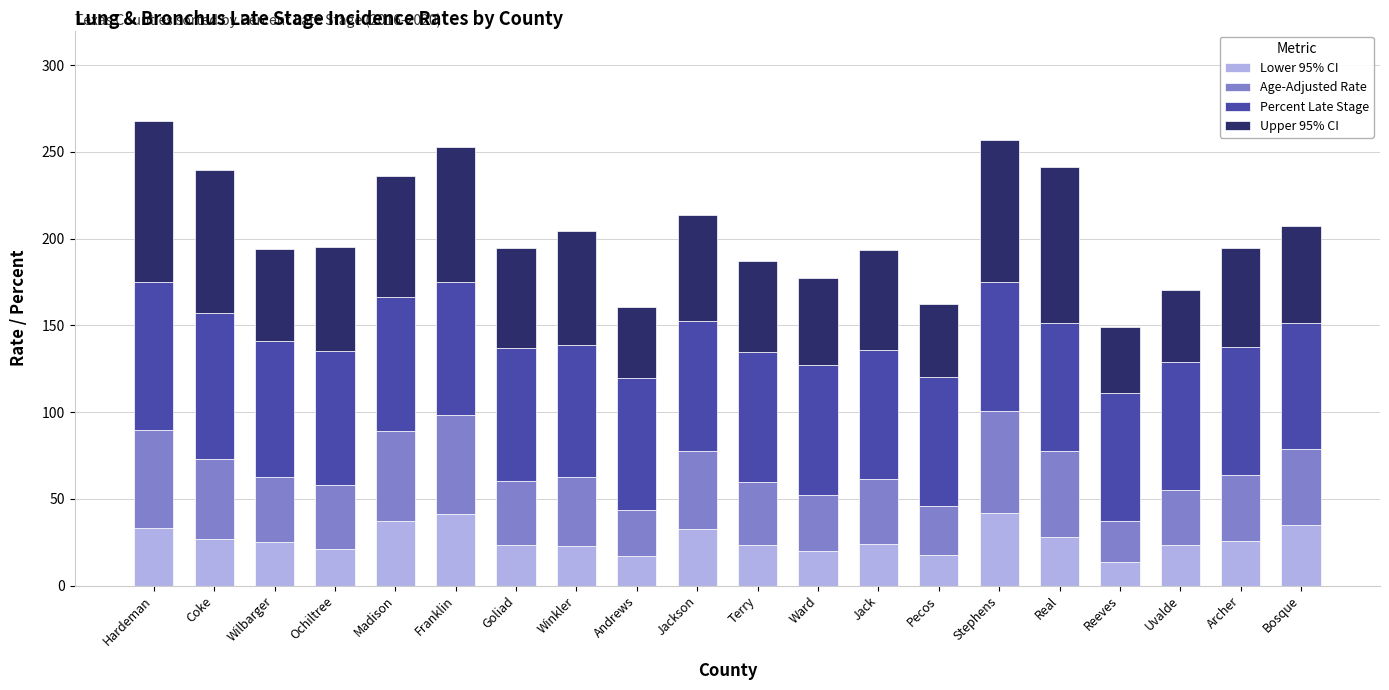

How many bars are there in total?

20